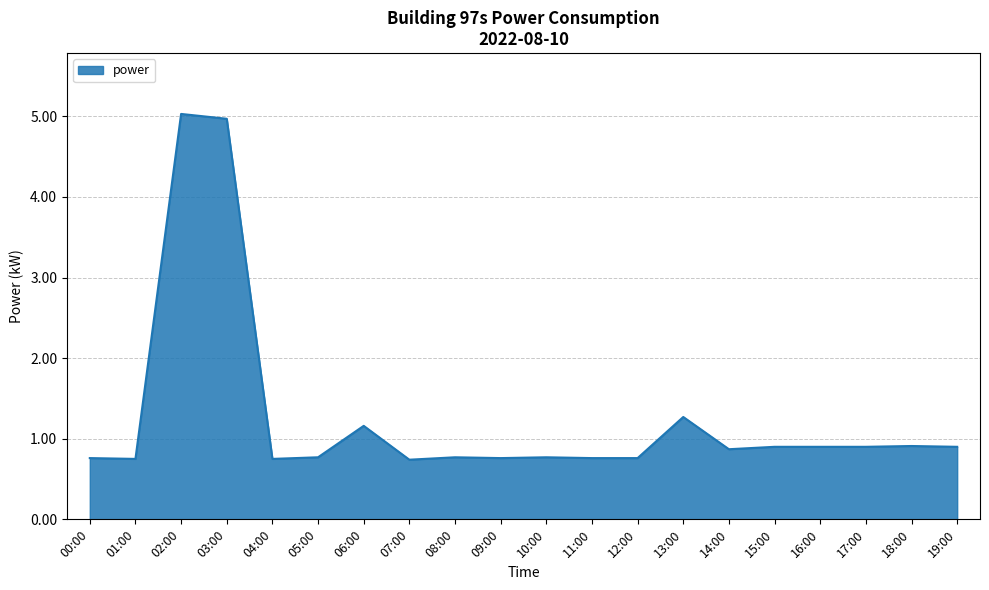

The value at 14:00 is 0.9. True or false?

True